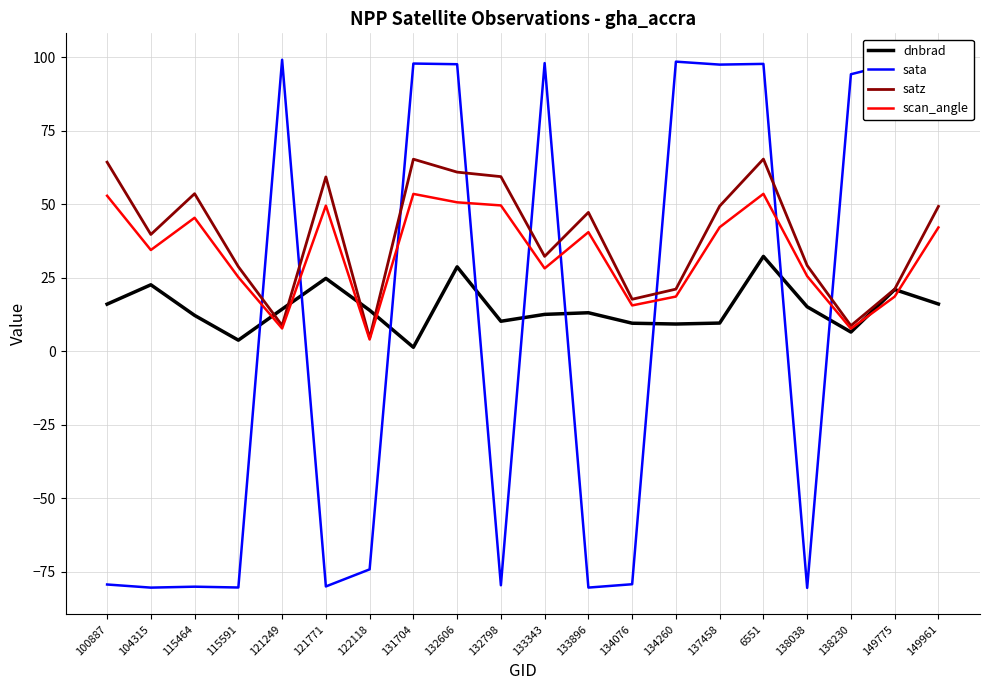

True or false: scan_angle has a value of 7.7 at 138230.

True